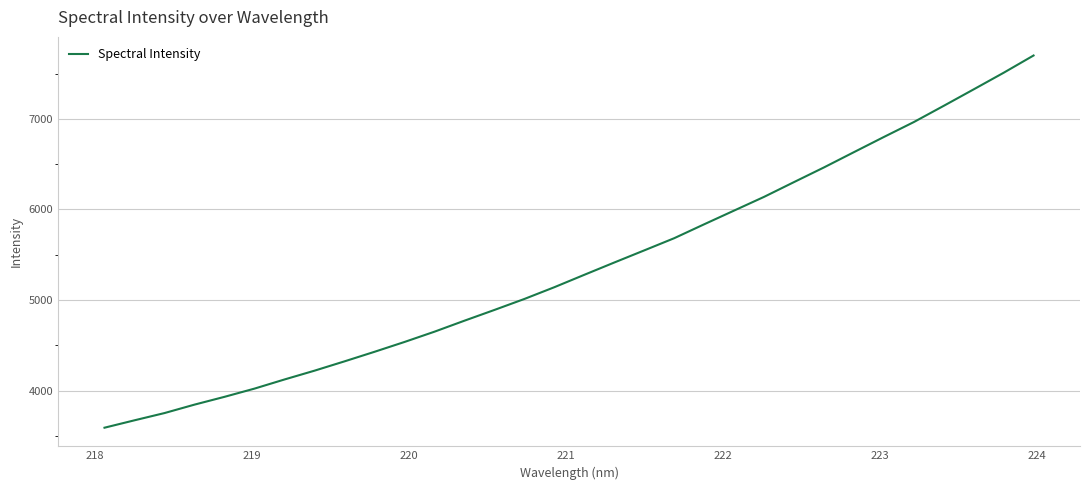

What is the maximum value shown in the chart?

7699.4